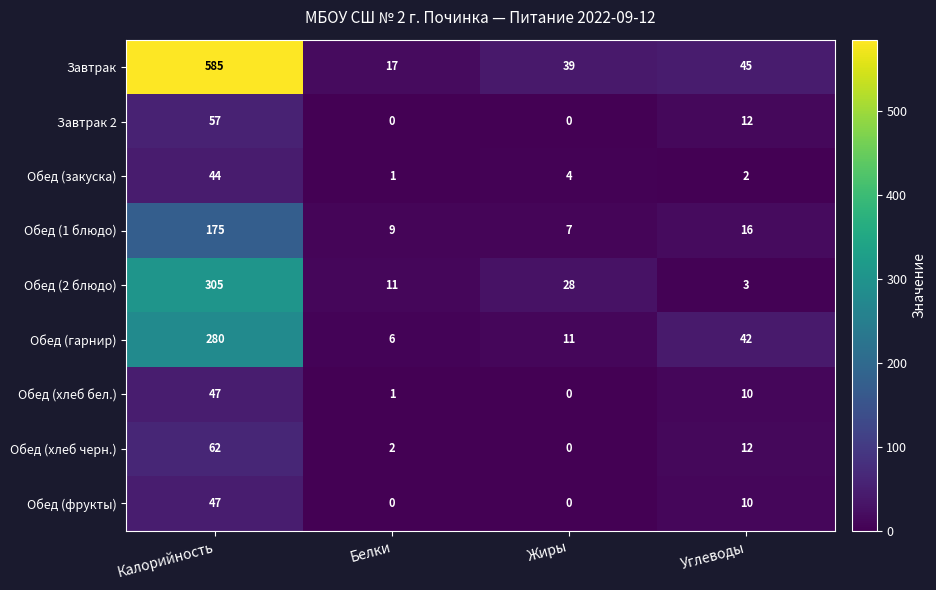

At which label does Обед (гарнир) reach its peak?

Калорийность